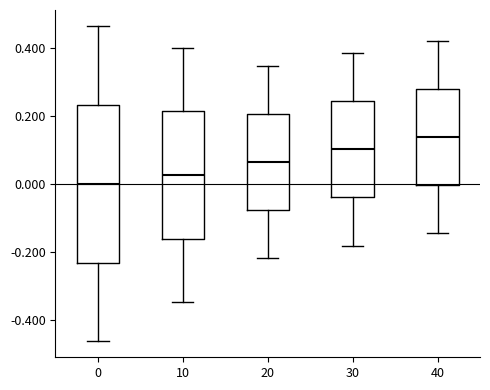

Comparing the boxes themselves (not the whiskers), which one is the tallest?

0